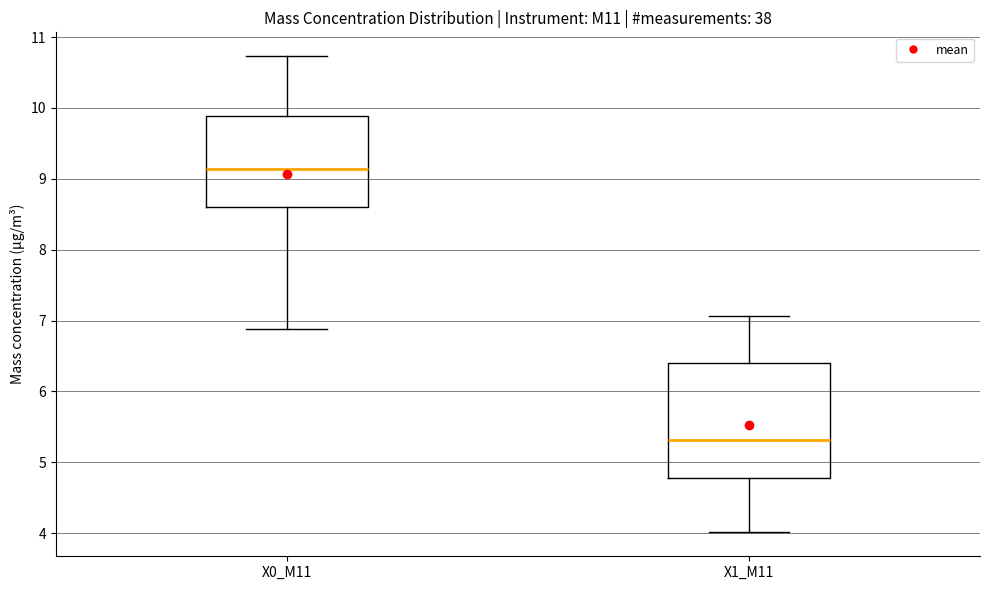

Reading left to right, transcribe this box plot: for each box, give where its median line is, the range the box spans, and where its two whiskers end, as read against the y-axis. The values are not printed on the chart, so give them approximately, as read against the axis.

X0_M11: median 9.1, box 8.6 to 9.9, whiskers 6.9 to 10.7
X1_M11: median 5.3, box 4.8 to 6.4, whiskers 4.0 to 7.1